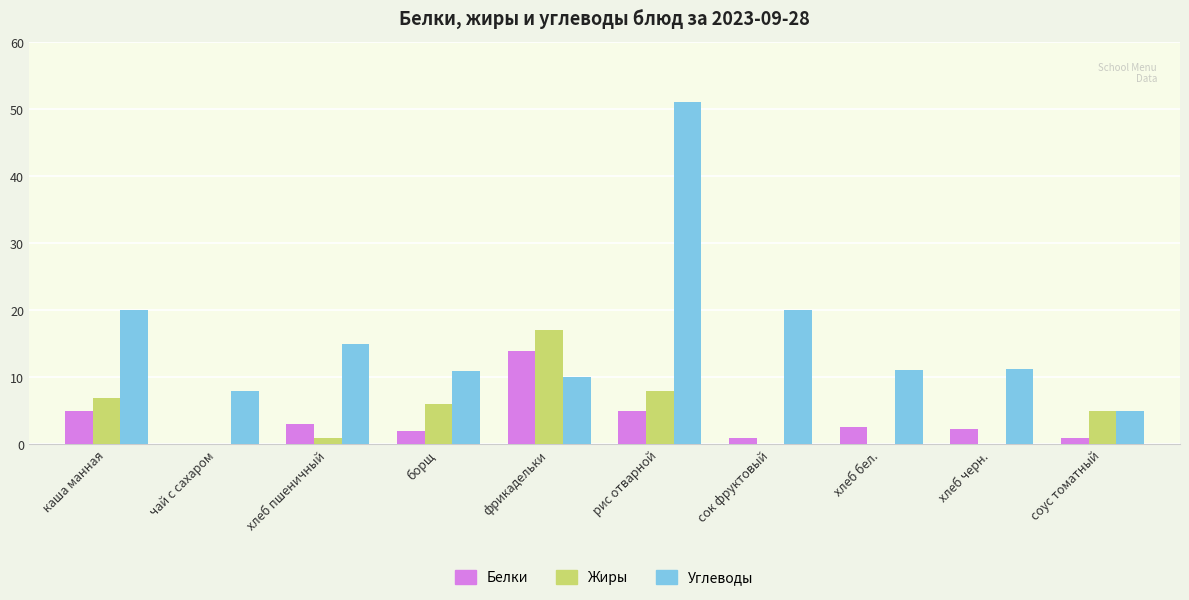

What is the highest value of the Жиры series?

17.0